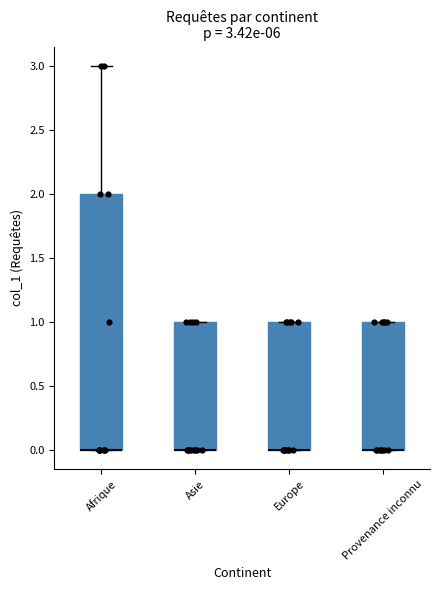

Which box is the tallest, from its lower edge to its upper edge?

Afrique